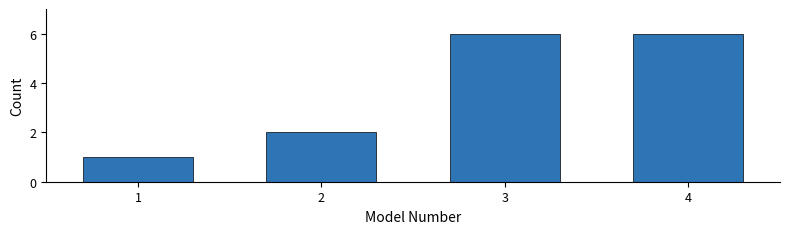

Reading left to right, extract all data points from this chart.

1	2	6	6